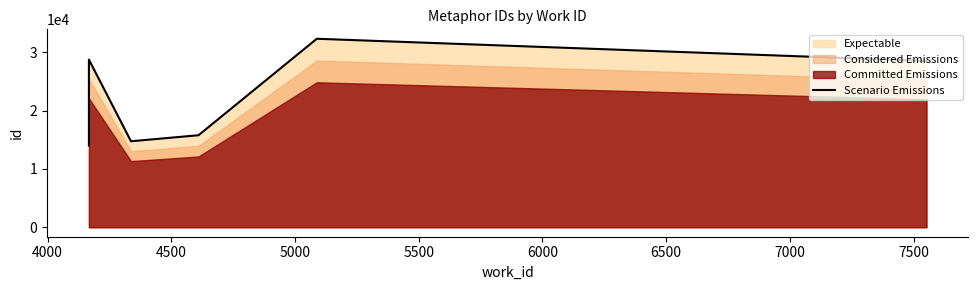

How many lines are shown in the chart?

1